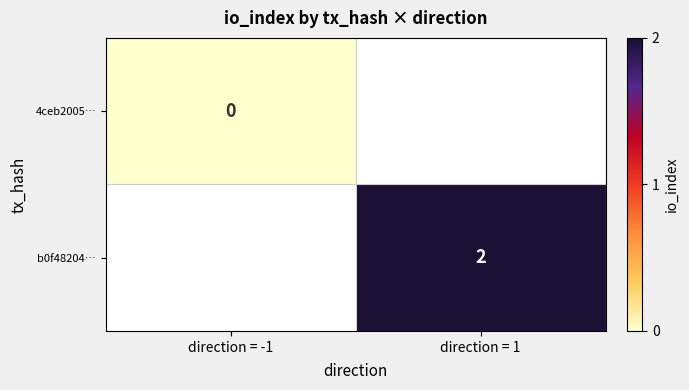

Is it true that b0f48204… equals 1 at direction = 1?

False